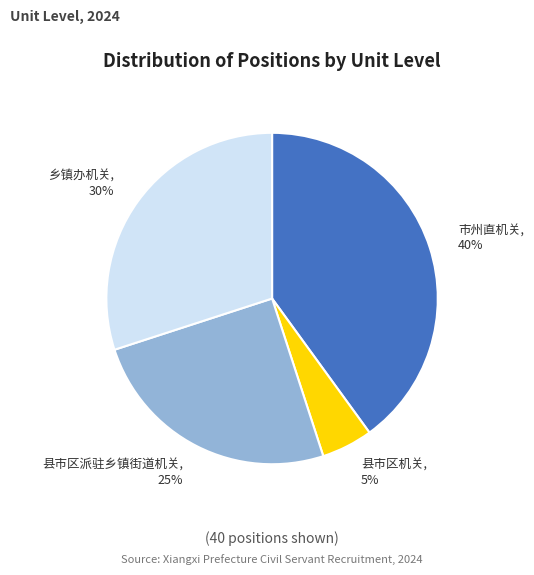

Count the number of slices in the pie.

4